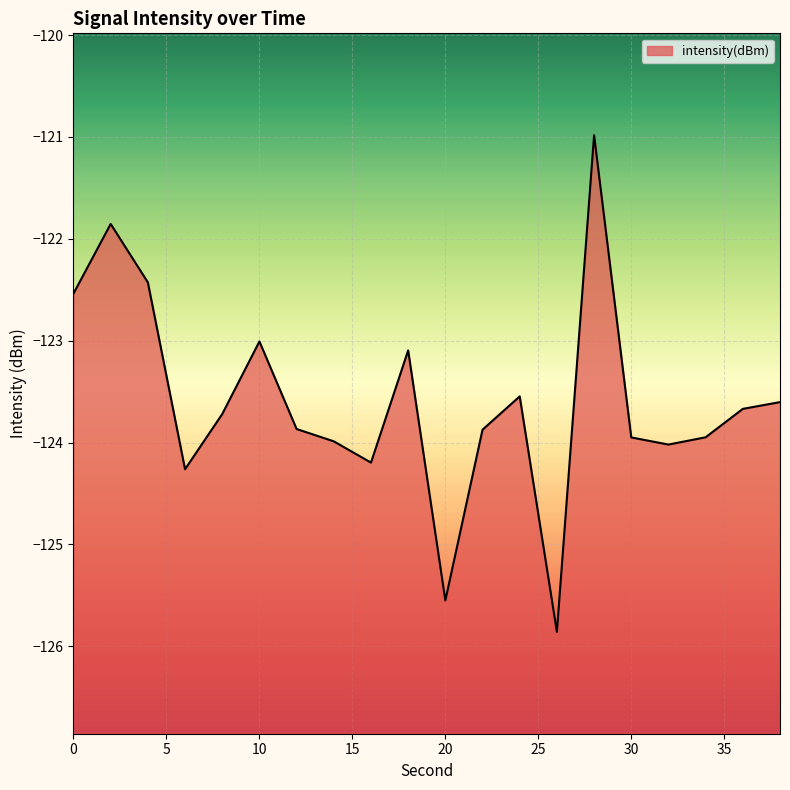

What is the minimum value shown in the chart?

-125.9